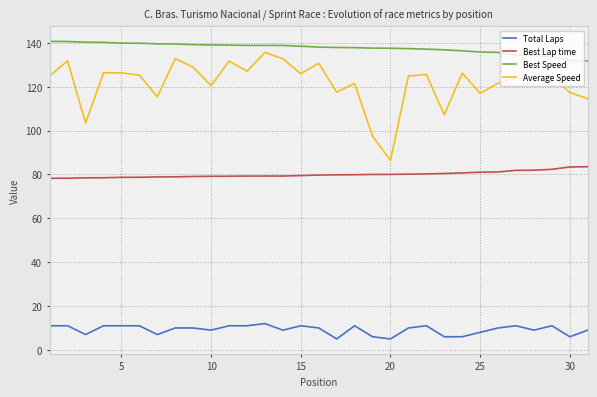

True or false: Average Speed and Best Lap time cross at least once.

False